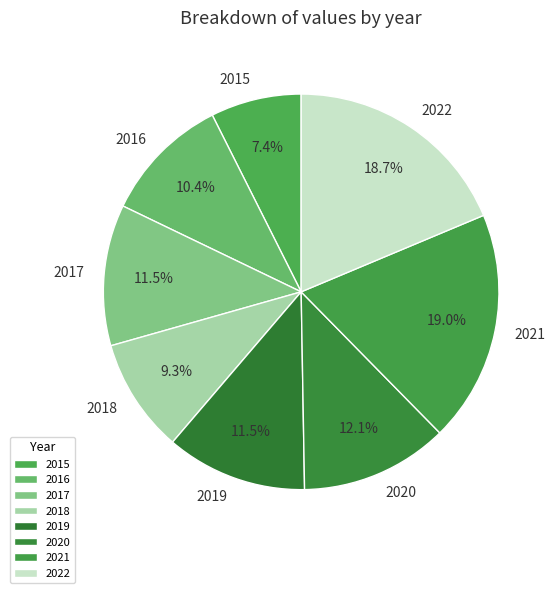

To the nearest percent, what percentage of the pie is 2020?

12%